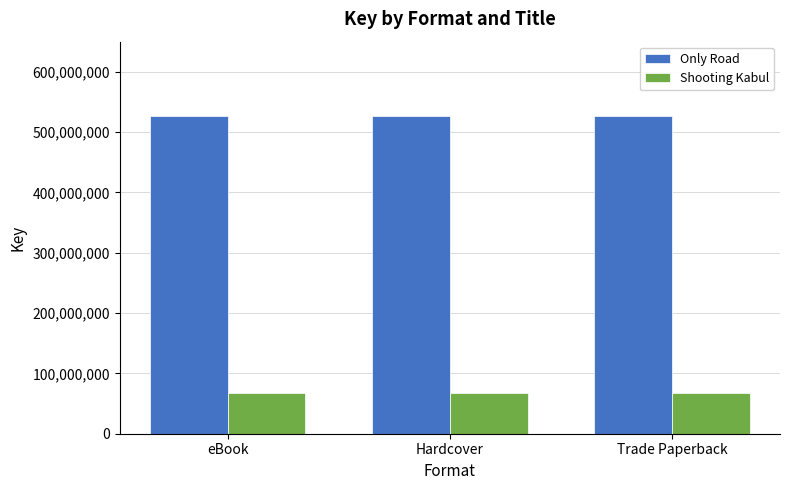

Count the number of categories in the chart.

3